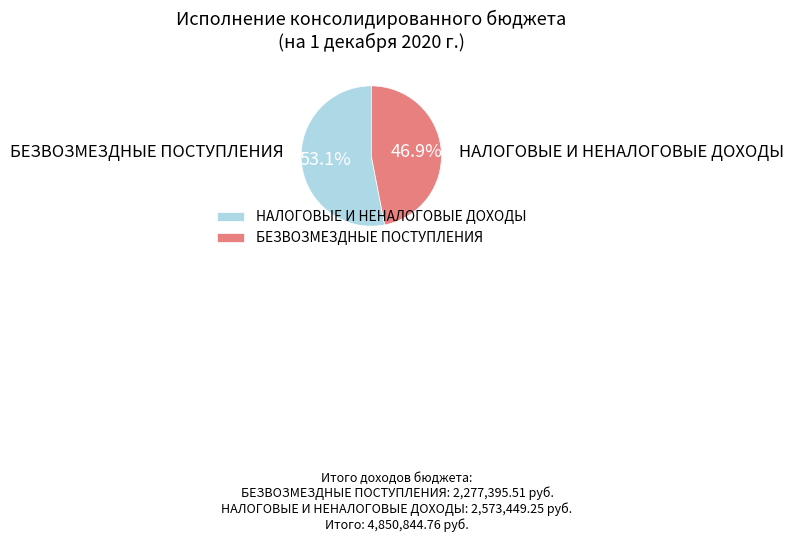

What percentage do БЕЗВОЗМЕЗДНЫЕ ПОСТУПЛЕНИЯ and НАЛОГОВЫЕ И НЕНАЛОГОВЫЕ ДОХОДЫ together represent?

100.0%